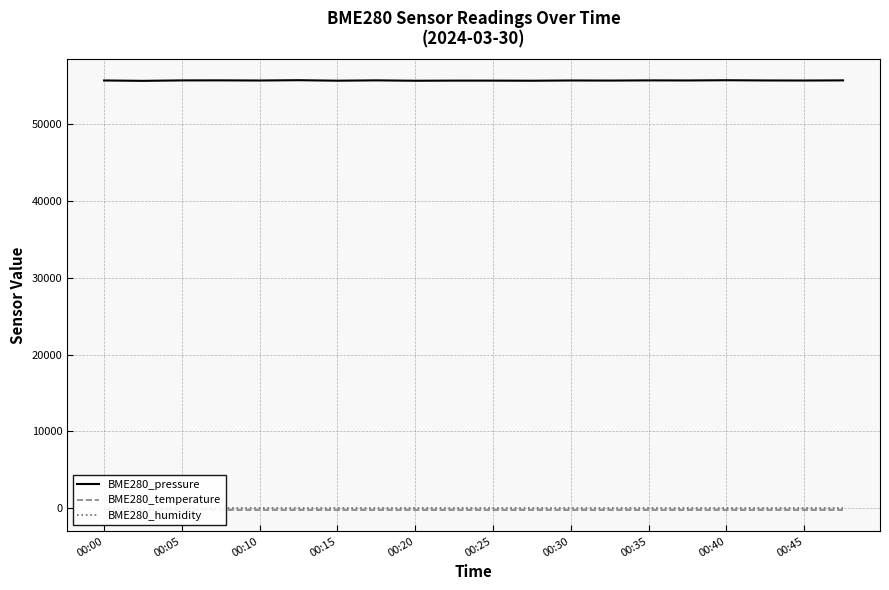

How many lines are shown in the chart?

3